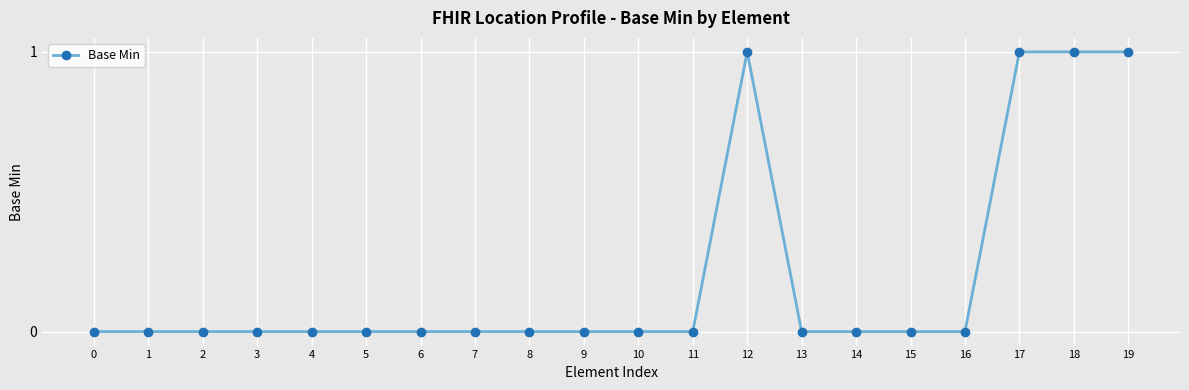

True or false: the data has more than 0 interior local peaks.

True